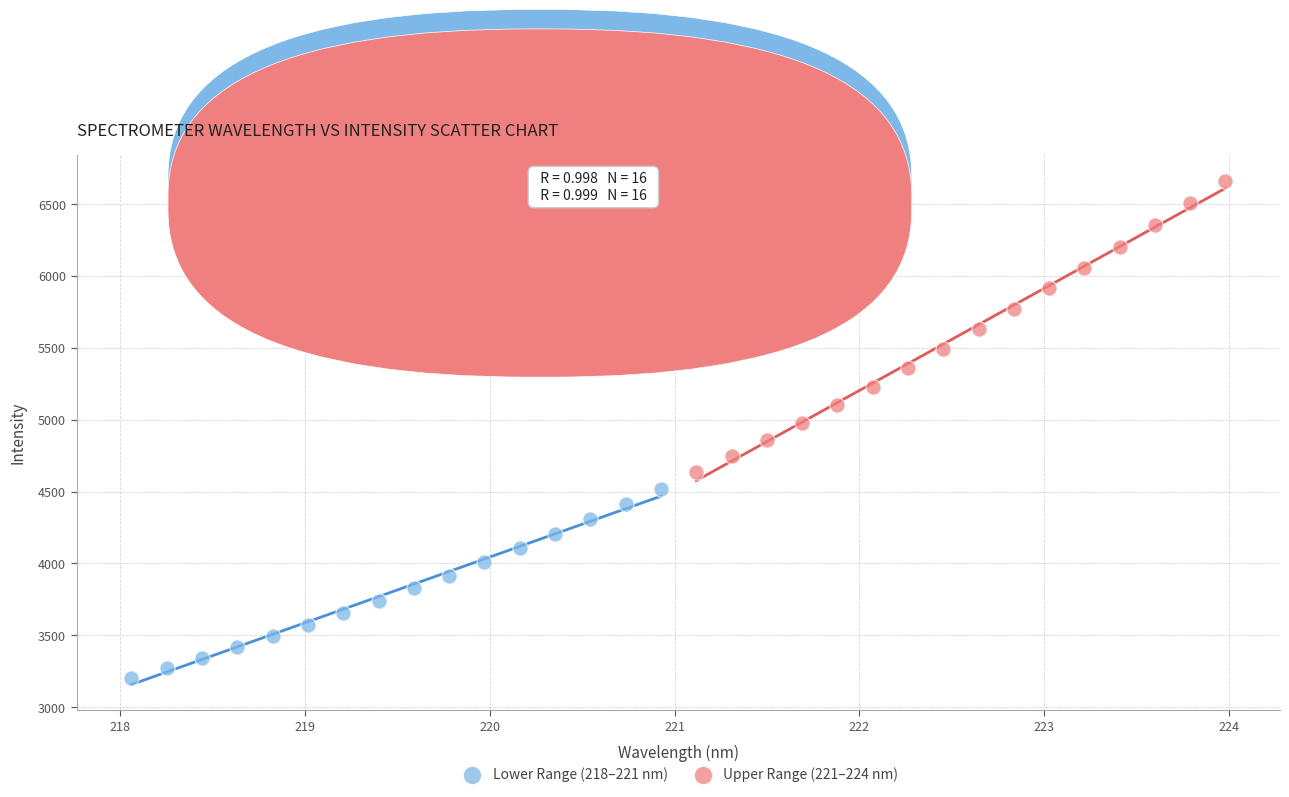

Which series contains the lowest Y value?

Lower Range (218–221 nm)